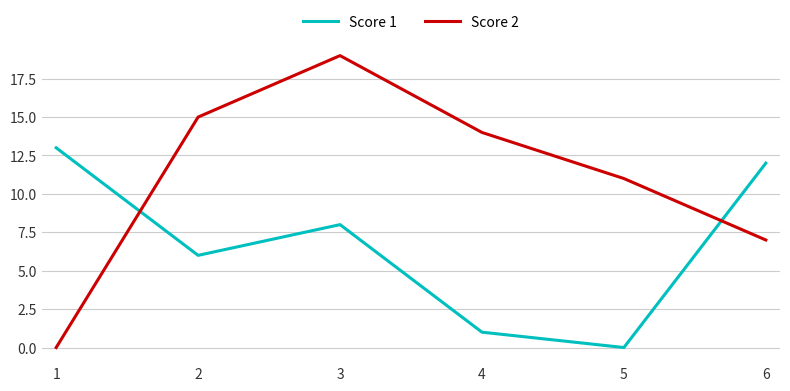

At which label does Score 1 reach its minimum?

5